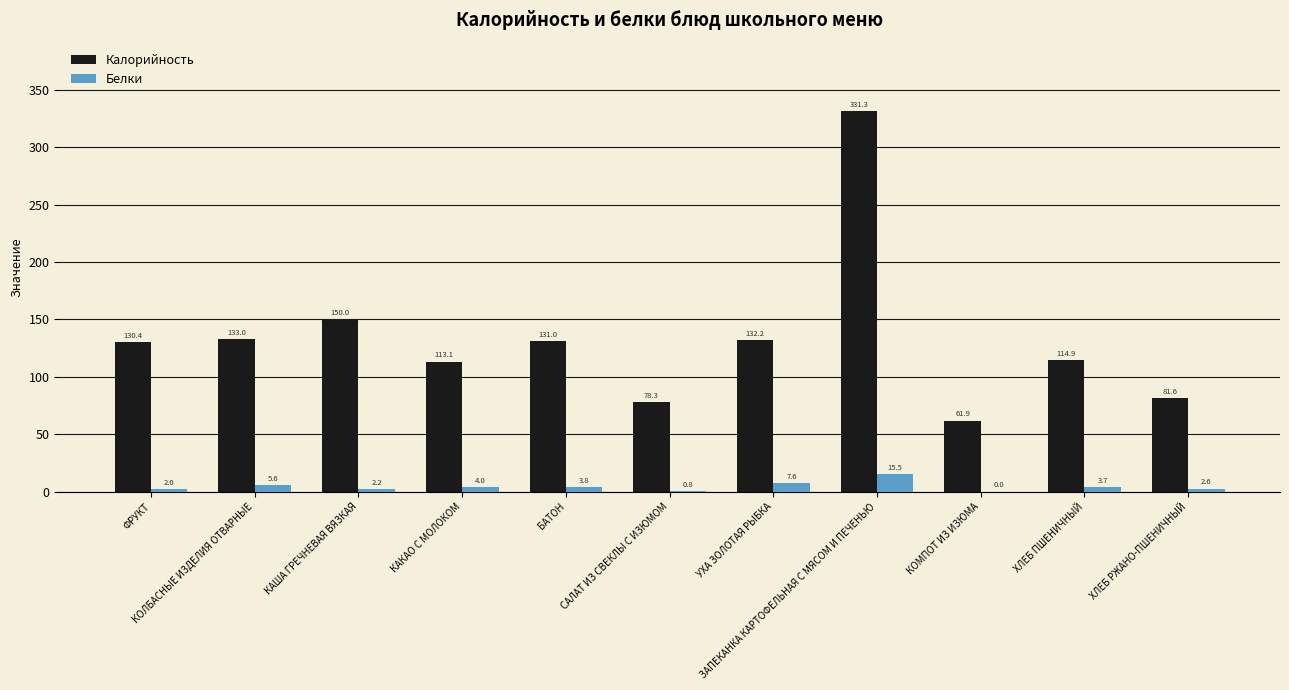

Which series has the largest total across all categories?

Калорийность